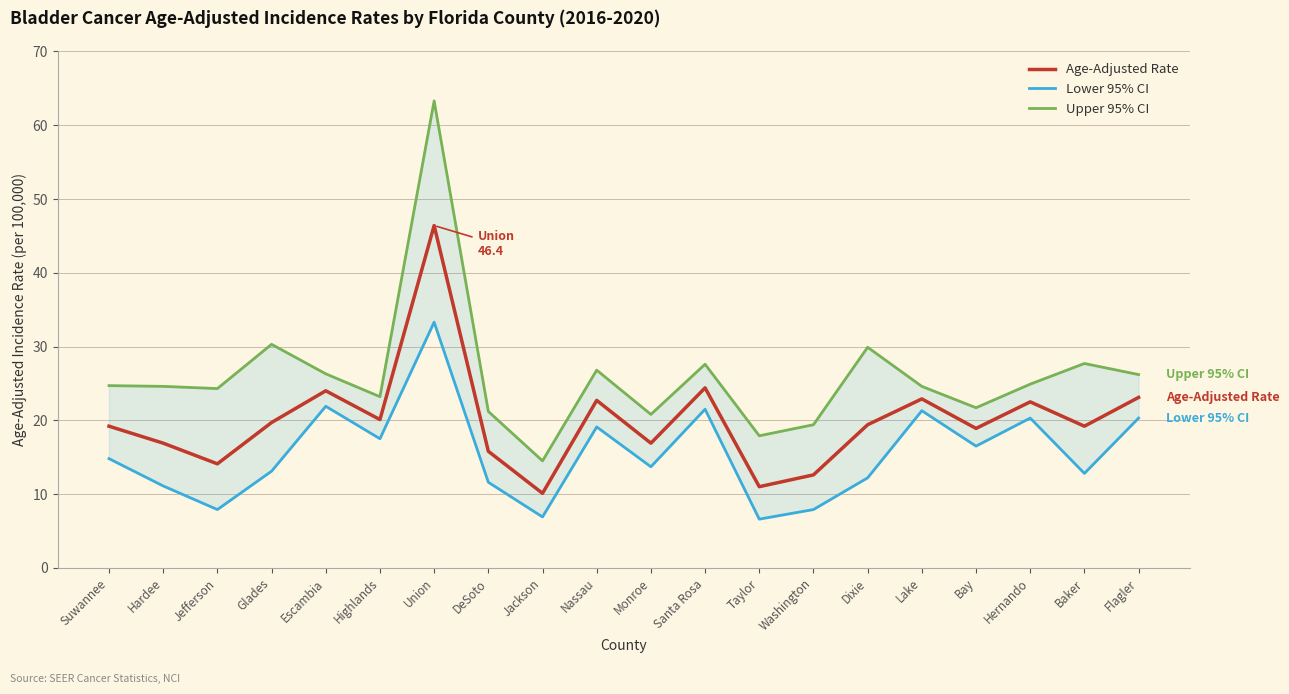

Reading left to right, extract all data points from this chart.

Age-Adjusted Rate: Suwannee=19.2	Hardee=16.9	Jefferson=14.1	Glades=19.7	Escambia=24.0	Highlands=20.1	Union=46.4	DeSoto=15.8	Jackson=10.1	Nassau=22.7	Monroe=16.9	Santa Rosa=24.4	Taylor=11.0	Washington=12.6	Dixie=19.4	Lake=22.9	Bay=18.9	Hernando=22.5	Baker=19.2	Flagler=23.1
Lower 95% CI: Suwannee=14.8	Hardee=11.1	Jefferson=7.9	Glades=13.1	Escambia=21.9	Highlands=17.5	Union=33.3	DeSoto=11.6	Jackson=6.9	Nassau=19.1	Monroe=13.7	Santa Rosa=21.5	Taylor=6.6	Washington=7.9	Dixie=12.2	Lake=21.3	Bay=16.5	Hernando=20.3	Baker=12.8	Flagler=20.3
Upper 95% CI: Suwannee=24.7	Hardee=24.6	Jefferson=24.3	Glades=30.3	Escambia=26.3	Highlands=23.2	Union=63.3	DeSoto=21.2	Jackson=14.5	Nassau=26.8	Monroe=20.8	Santa Rosa=27.6	Taylor=17.9	Washington=19.4	Dixie=29.9	Lake=24.6	Bay=21.7	Hernando=24.9	Baker=27.7	Flagler=26.2